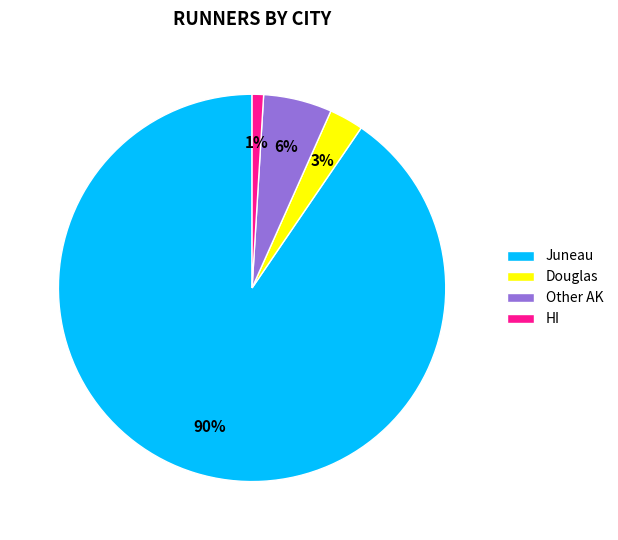

Rank the categories by value from lowest to highest.

HI, Douglas, Other AK, Juneau